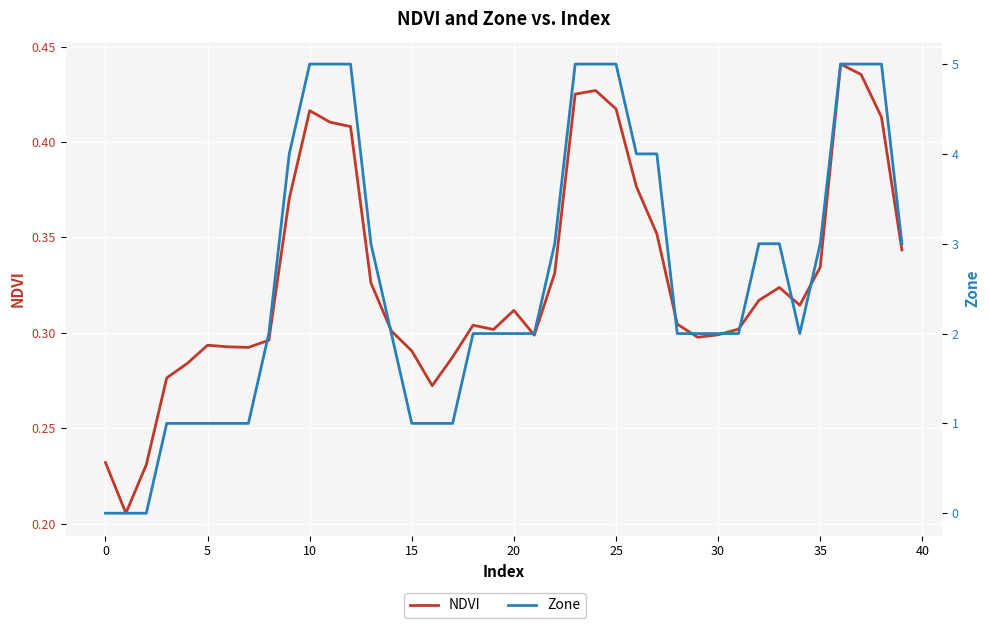

Reading right to left, what are all the values shown in this chart?

NDVI: 0.3	0.4	0.4	0.4	0.3	0.3	0.3	0.3	0.3	0.3	0.3	0.3	0.4	0.4	0.4	0.4	0.4	0.3	0.3	0.3	0.3	0.3	0.3	0.3	0.3	0.3	0.3	0.4	0.4	0.4	0.4	0.3	0.3	0.3	0.3	0.3	0.3	0.2	0.2	0.2
Zone: 3.0	5.0	5.0	5.0	3.0	2.0	3.0	3.0	2.0	2.0	2.0	2.0	4.0	4.0	5.0	5.0	5.0	3.0	2.0	2.0	2.0	2.0	1.0	1.0	1.0	2.0	3.0	5.0	5.0	5.0	4.0	2.0	1.0	1.0	1.0	1.0	1.0	0.0	0.0	0.0